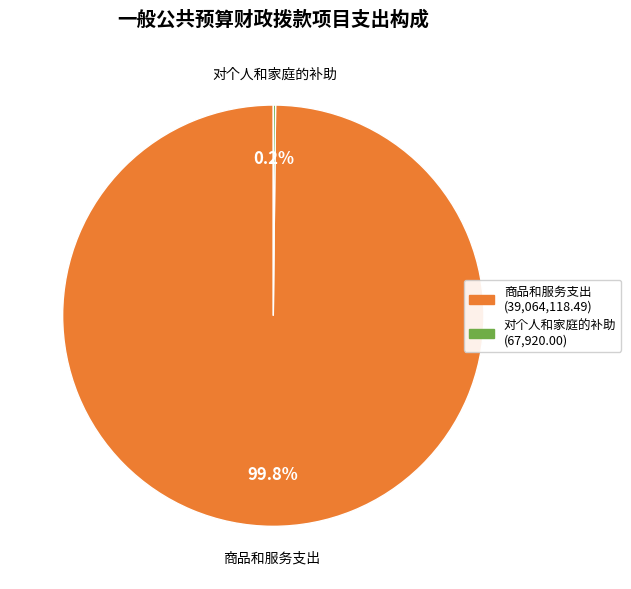

Does any single category account for the majority?

Yes